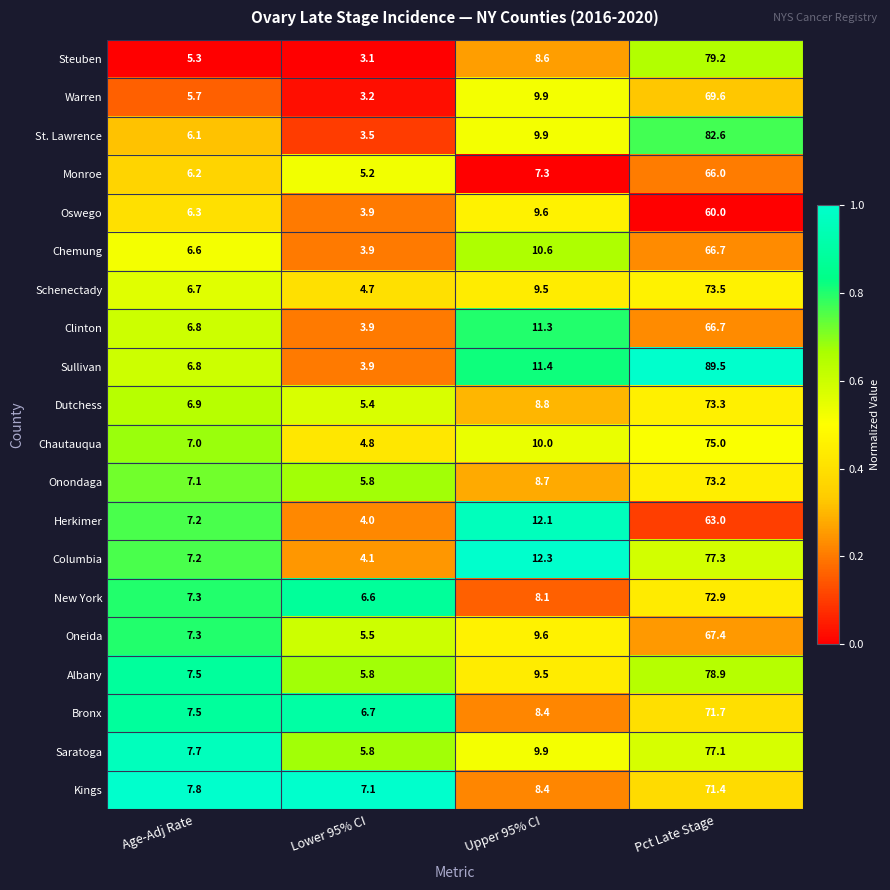

Which category has the lowest value across all series?

Lower 95% CI